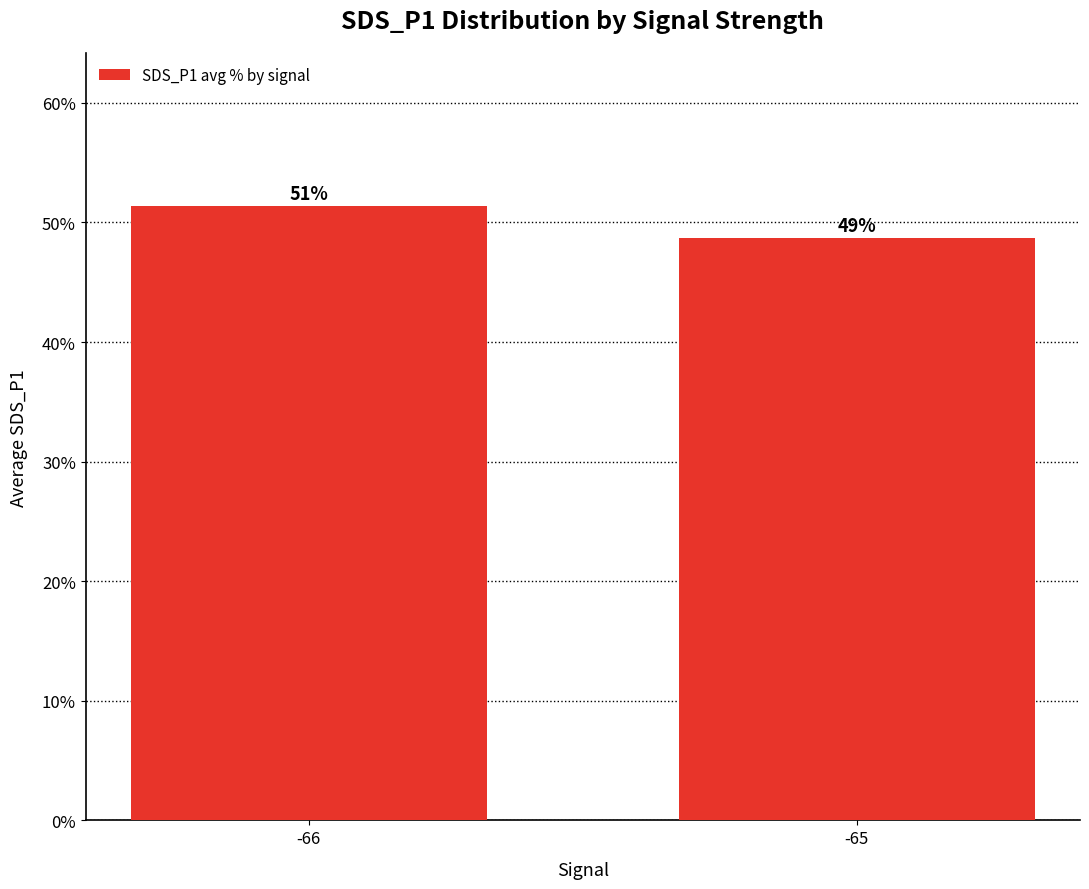

How many bars are there in total?

2